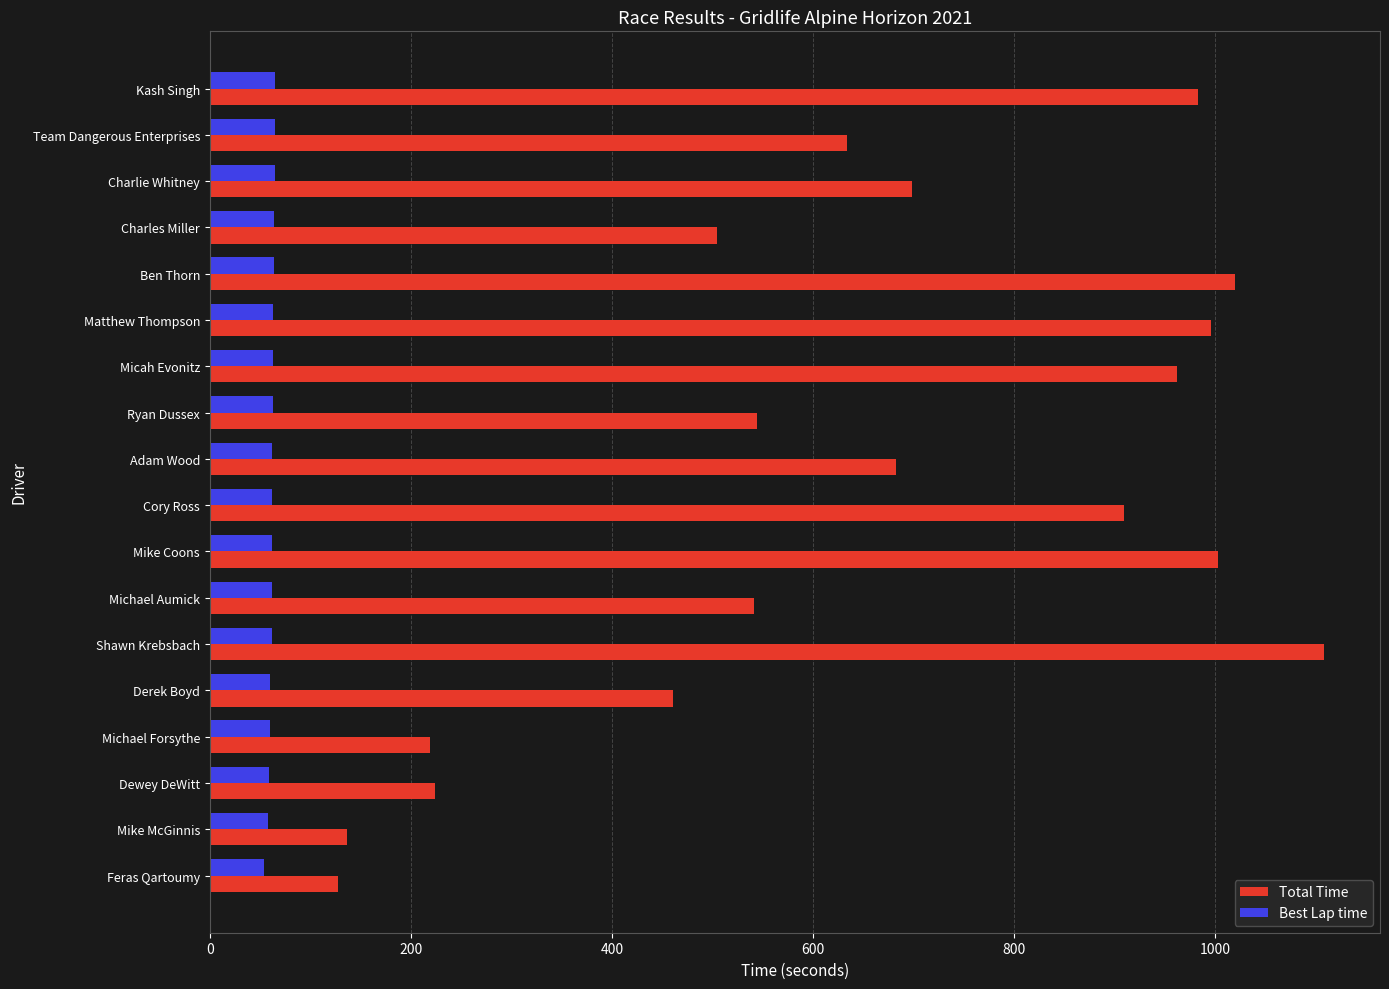

What are all the series names shown in the legend?

Total Time, Best Lap time